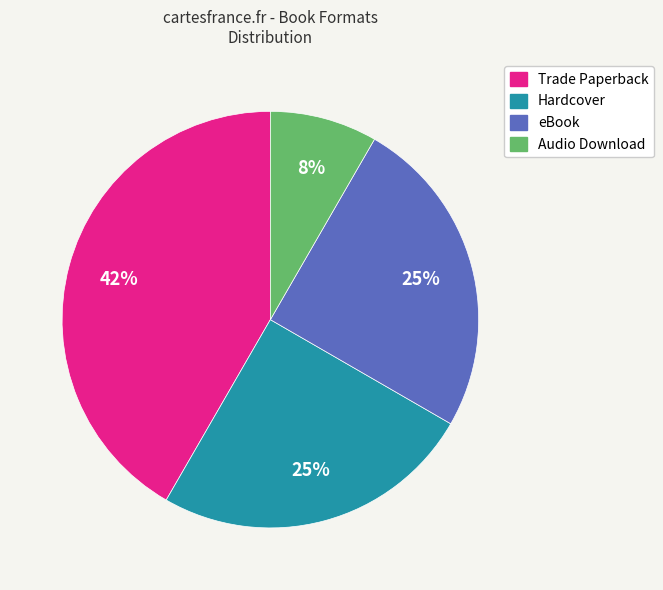

True or false: Hardcover accounts for 36% of the total.

False